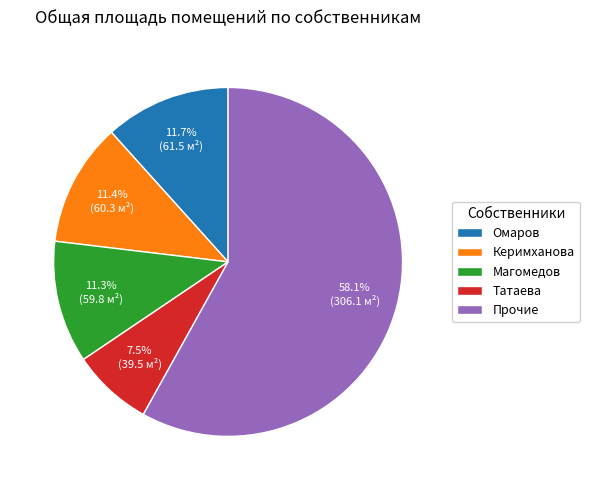

How much of the chart is everything except Прочие?

41.9%